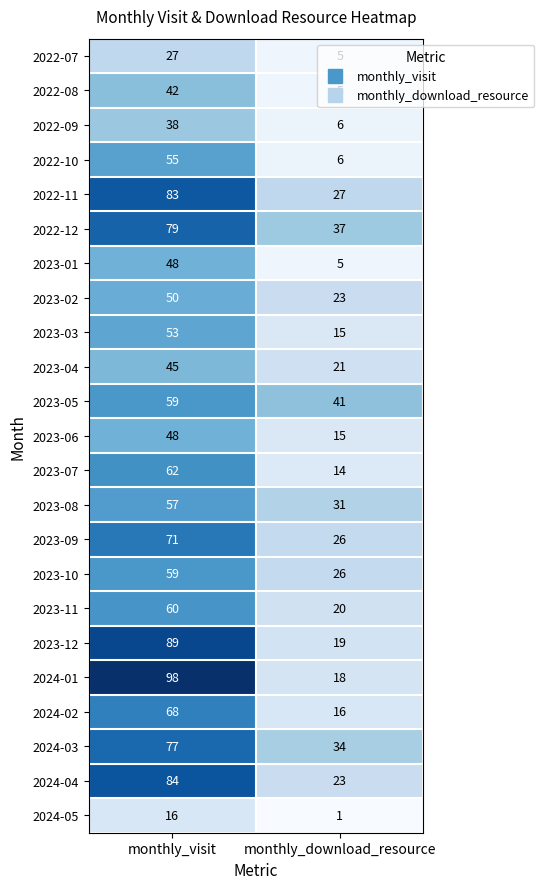

What is the difference between the maximum and minimum values in the 2022-08 series?

37